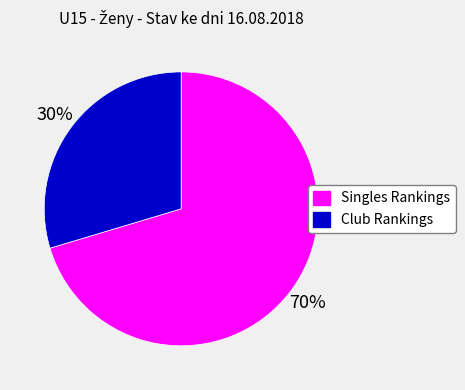

How many slices are in this pie chart?

2